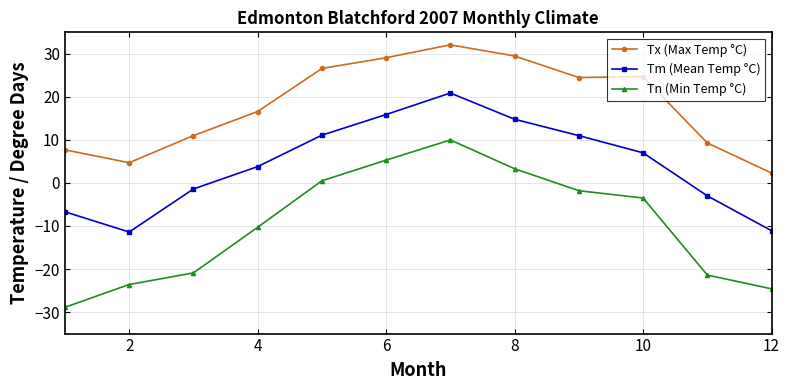

Does the chart display data point markers on the line(s)?

Yes